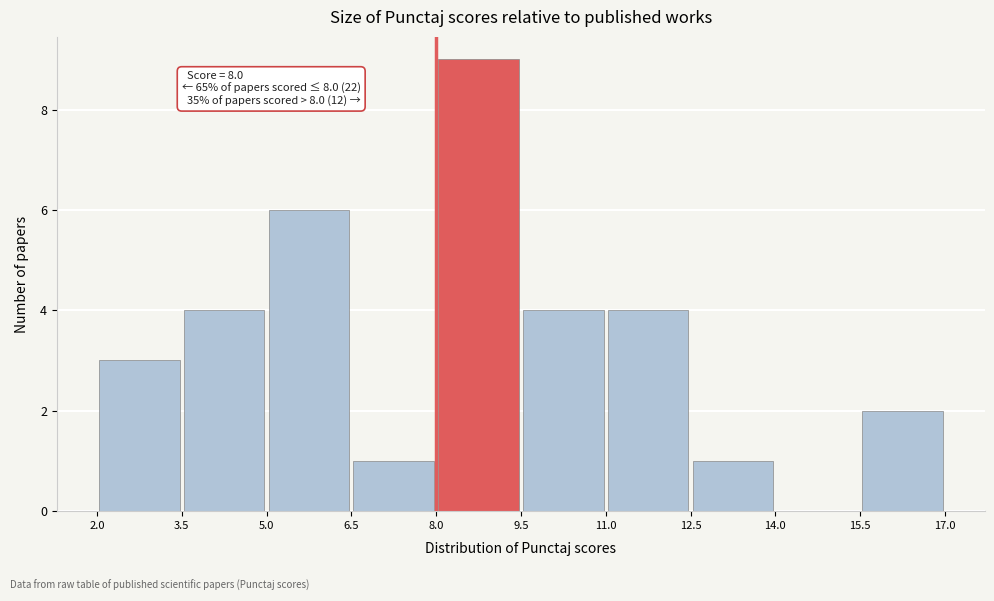

Which range on the x-axis has the tallest bar?

8.0 to 9.5